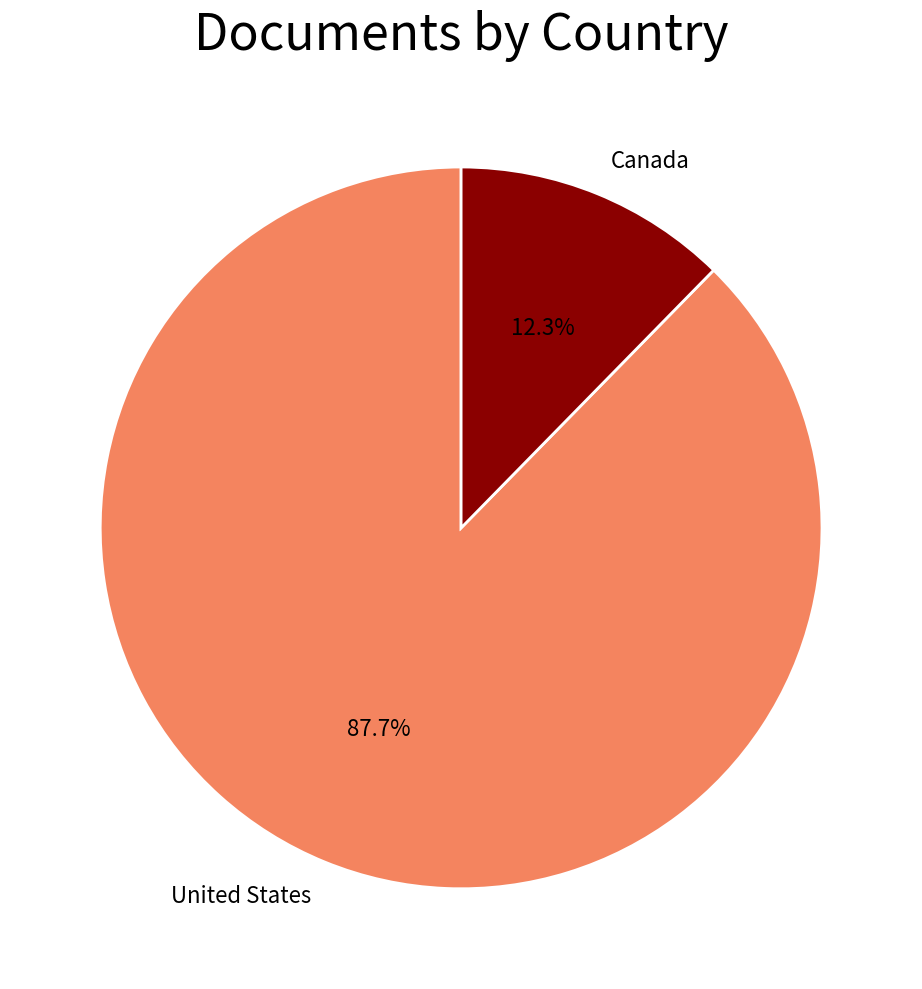

To the nearest percent, what percentage of the pie is United States?

88%